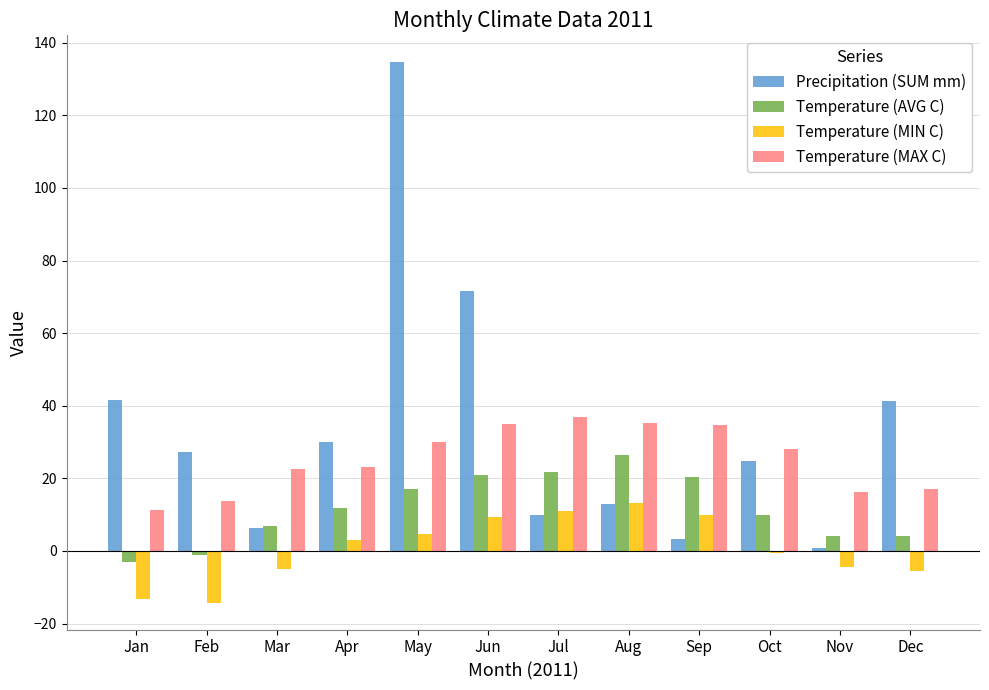

At which label does Precipitation (SUM mm) first exceed 27?

Jan